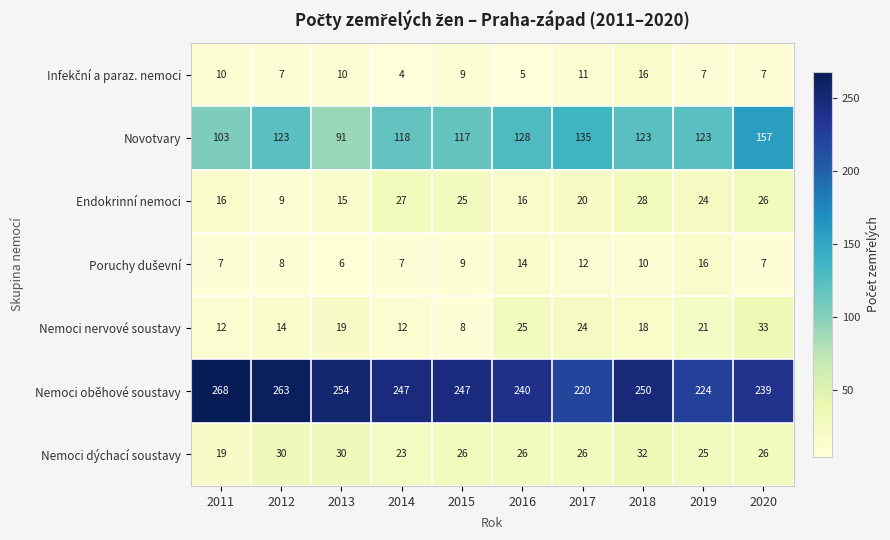

Count the number of categories in the chart.

10